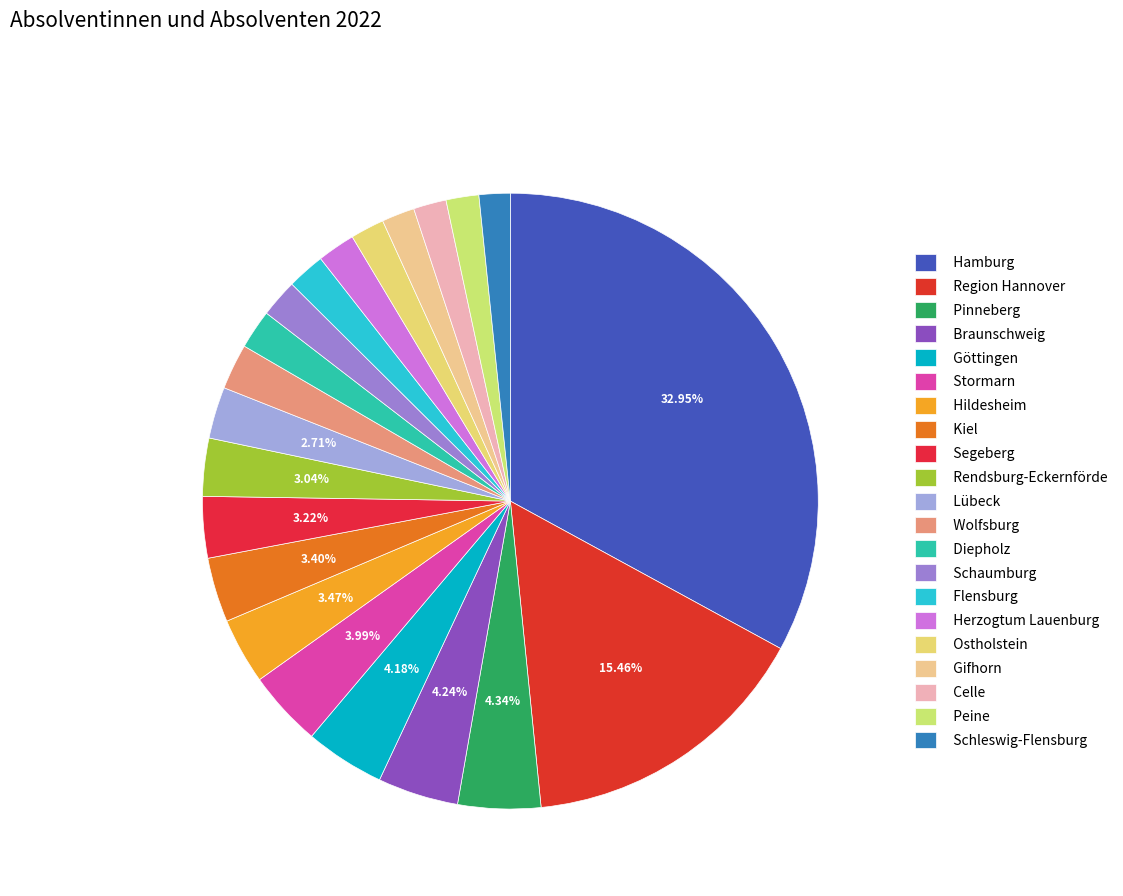

How many segments does this pie chart have?

21